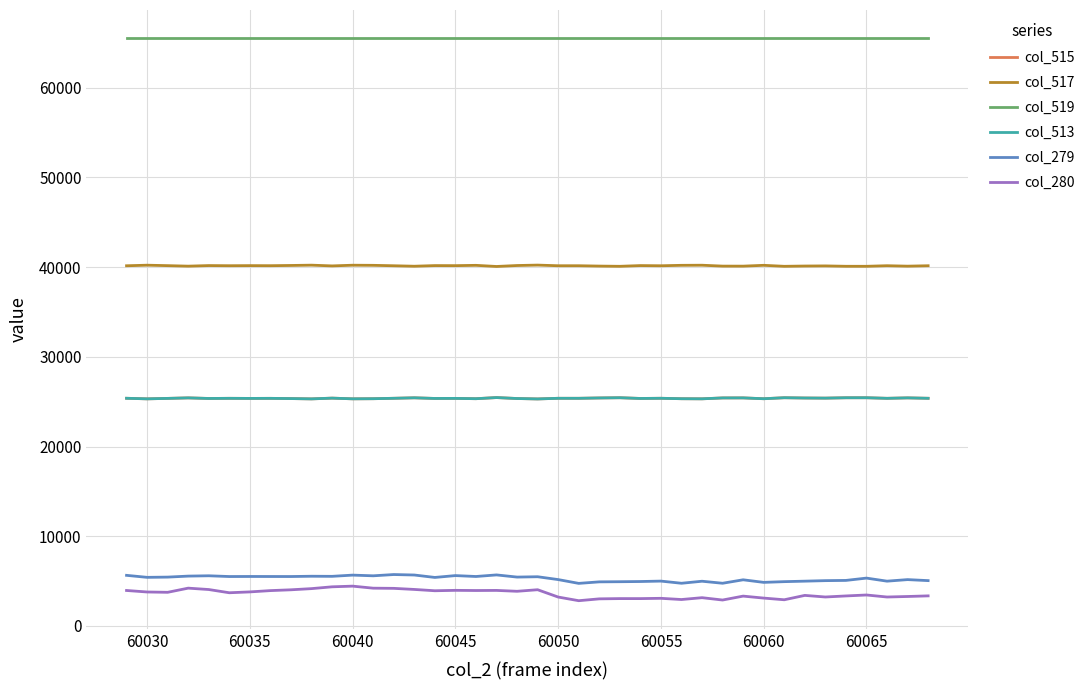

What is the sum of all col_515 values?

1015135